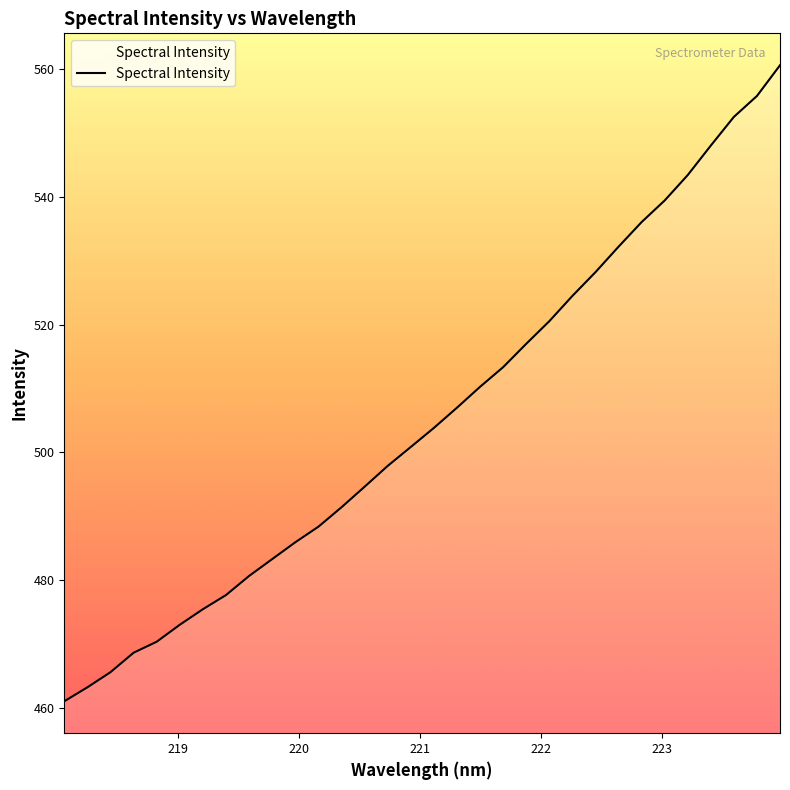

What is the minimum value shown in the chart?

461.0